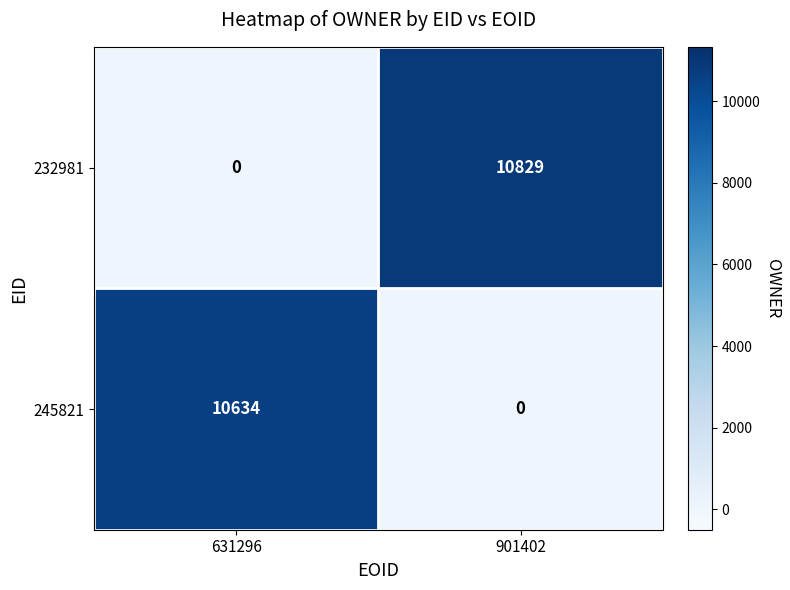

What is the greatest value displayed?

10829